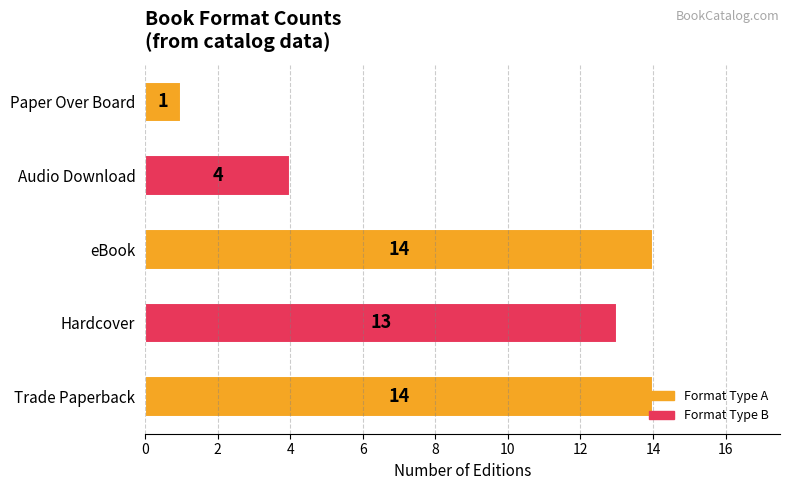

What is the sum of all values?

46